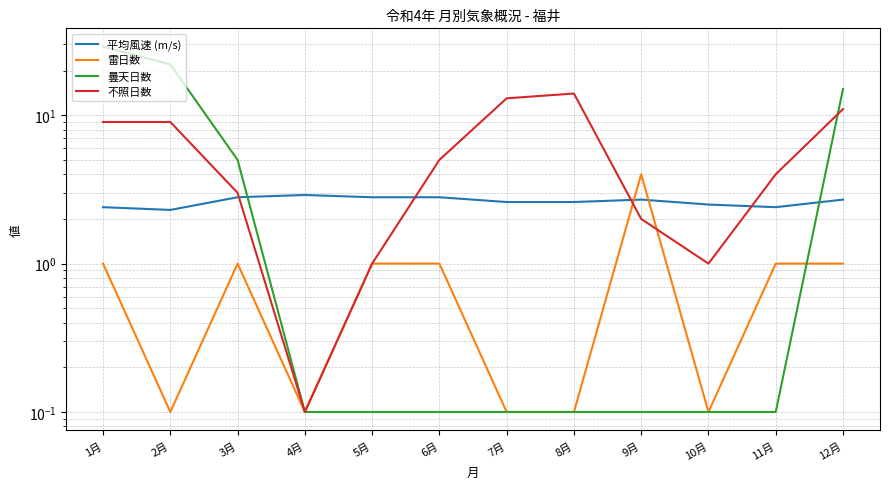

What position from the left is 2月?

2